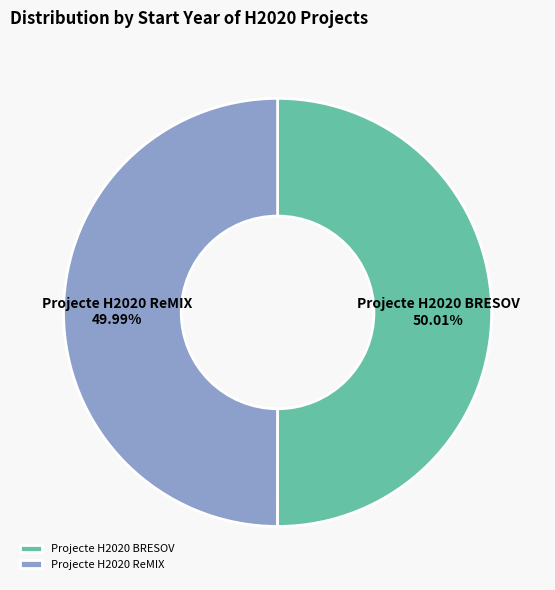

Is the sum of Projecte H2020 BRESOV and Projecte H2020 ReMIX greater than half?

Yes